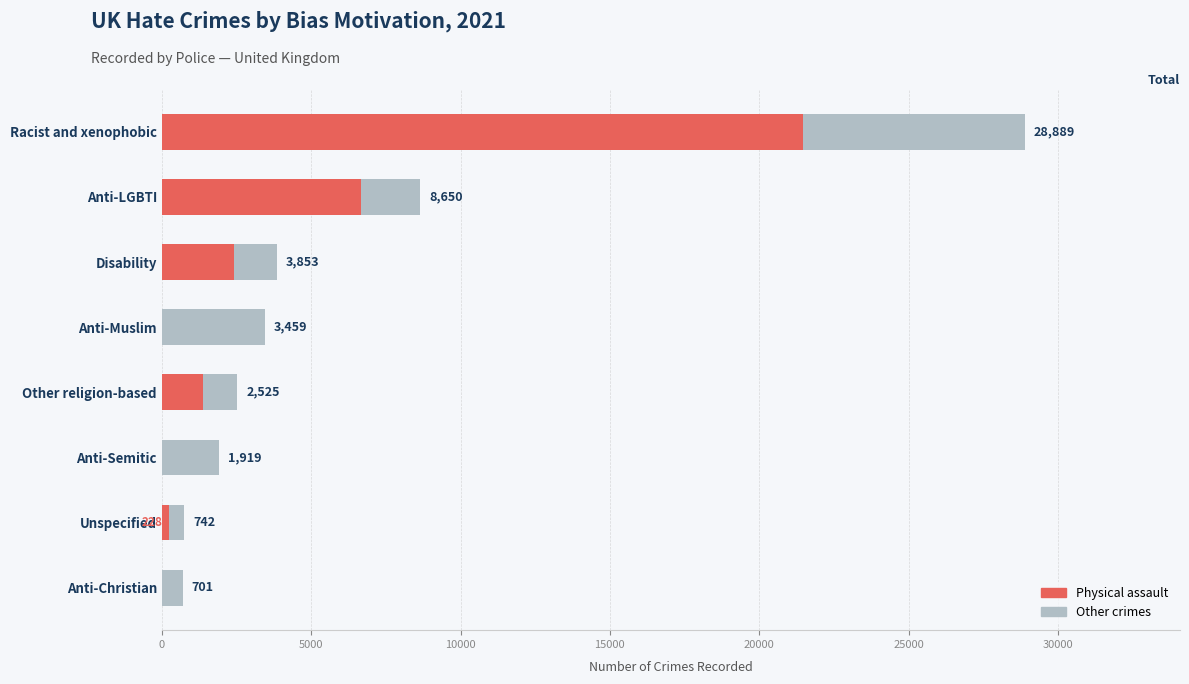

What is the sum of all Physical assault values?

32177